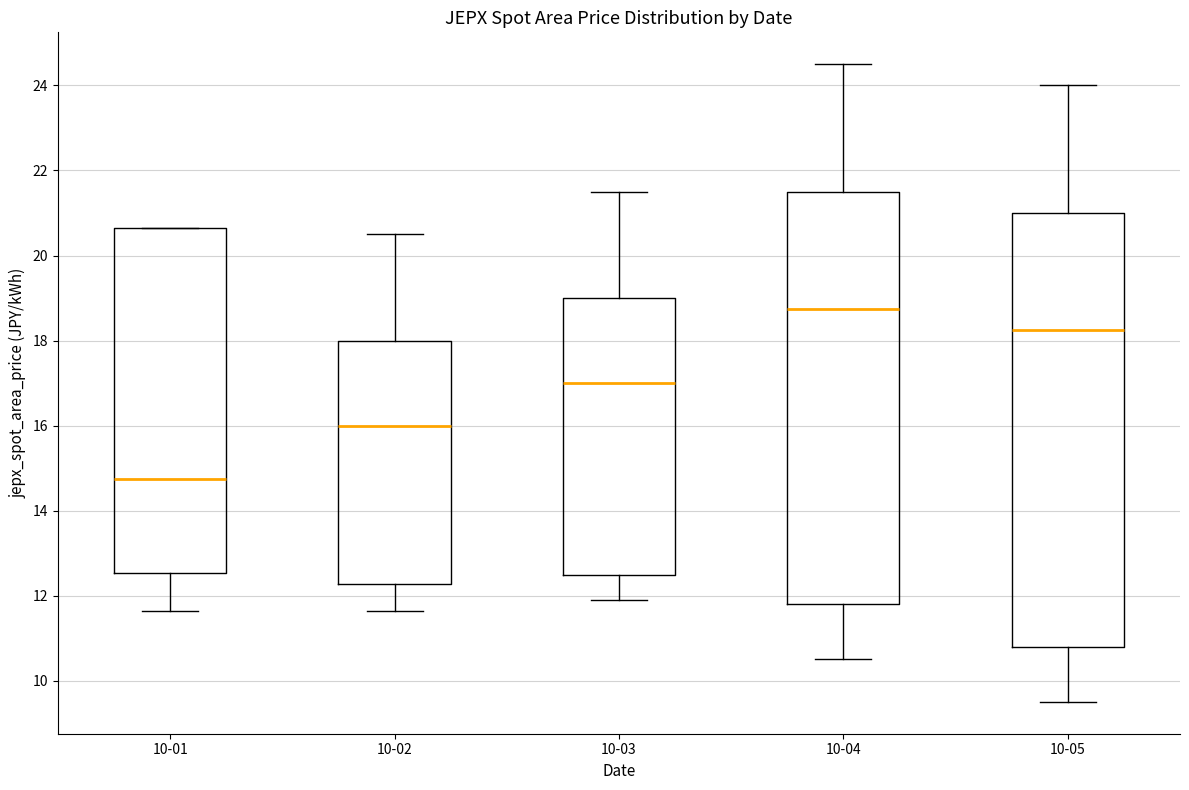

Which box is the tallest, from its lower edge to its upper edge?

10-05